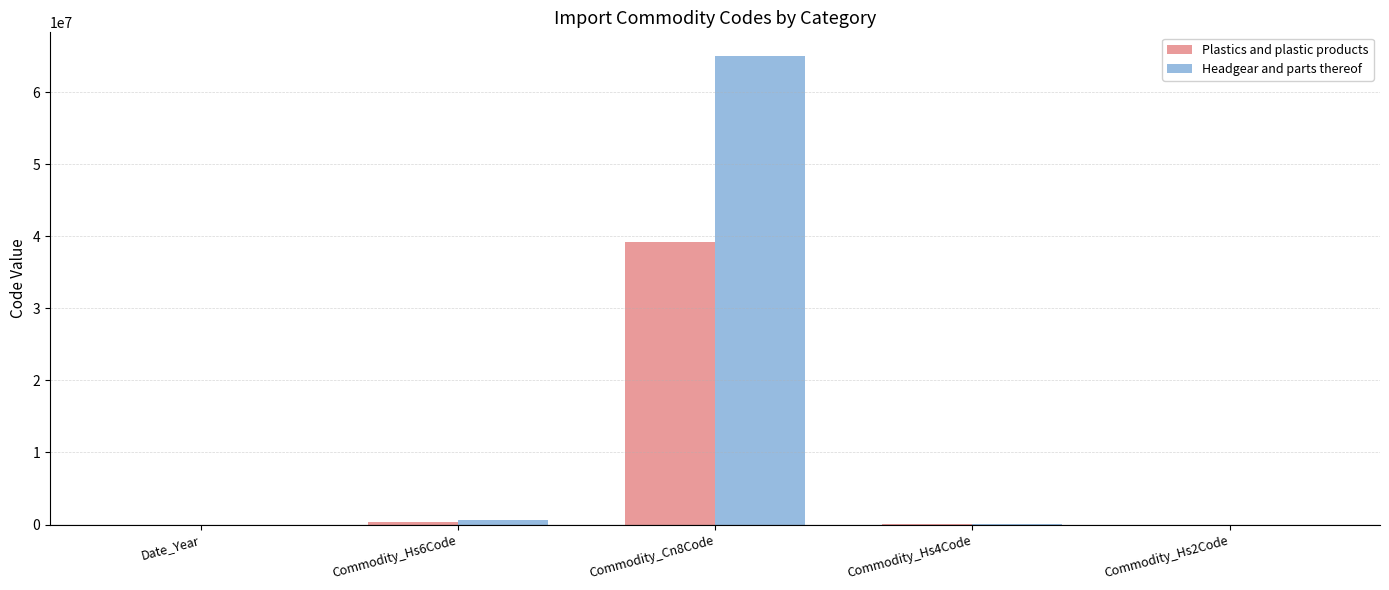

What is the total value across all series at Commodity_Cn8Code?

104331100